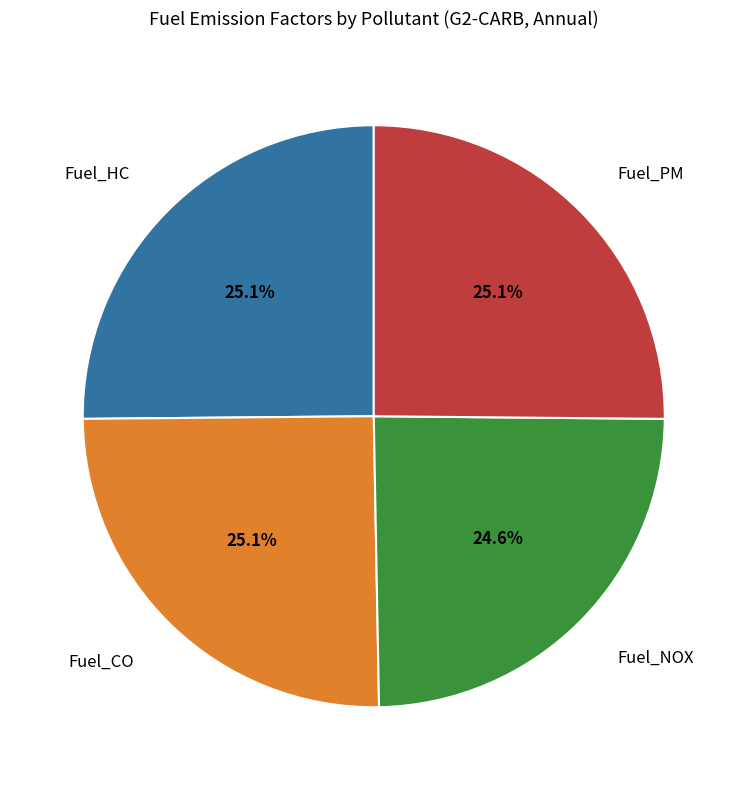

Is there a majority slice in this chart?

No